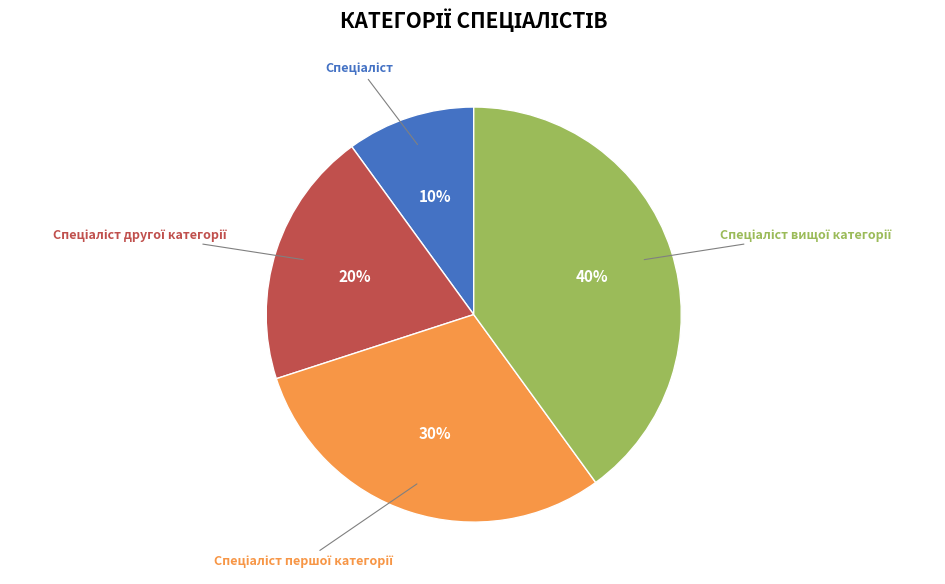

Does any single category account for the majority?

No